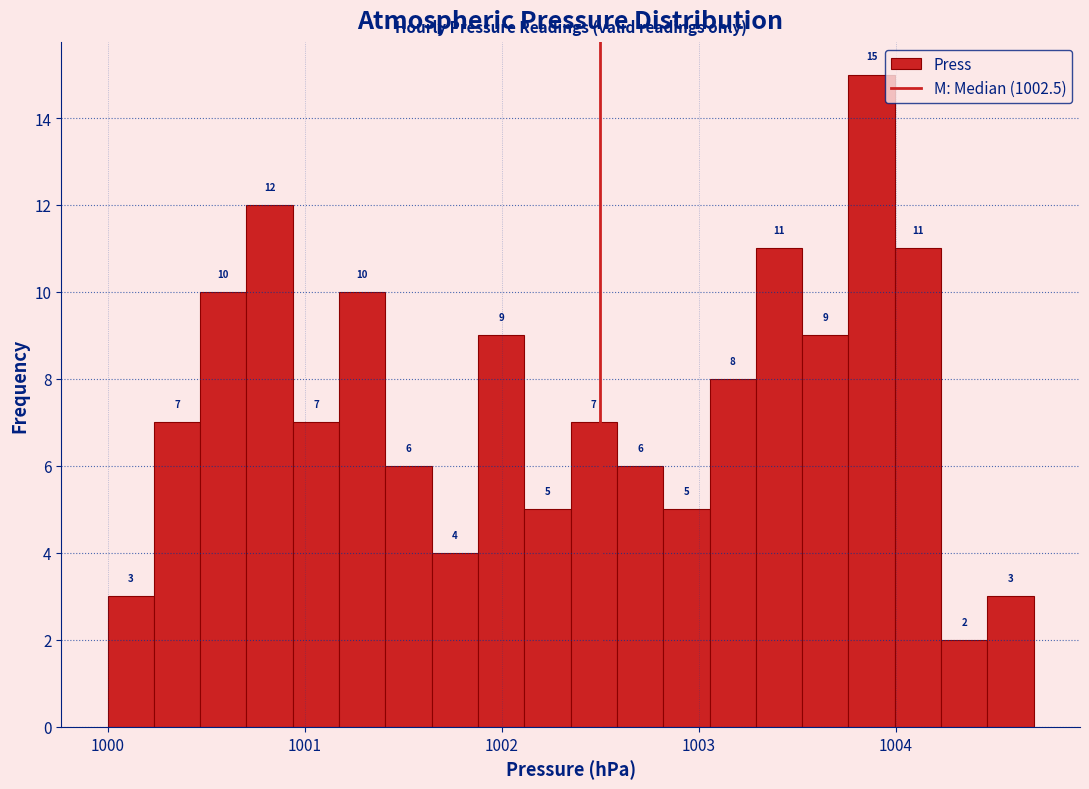

Around what value on the x-axis is the tallest bar? Give the approximate position of its centre, as read against the axis.

1003.9